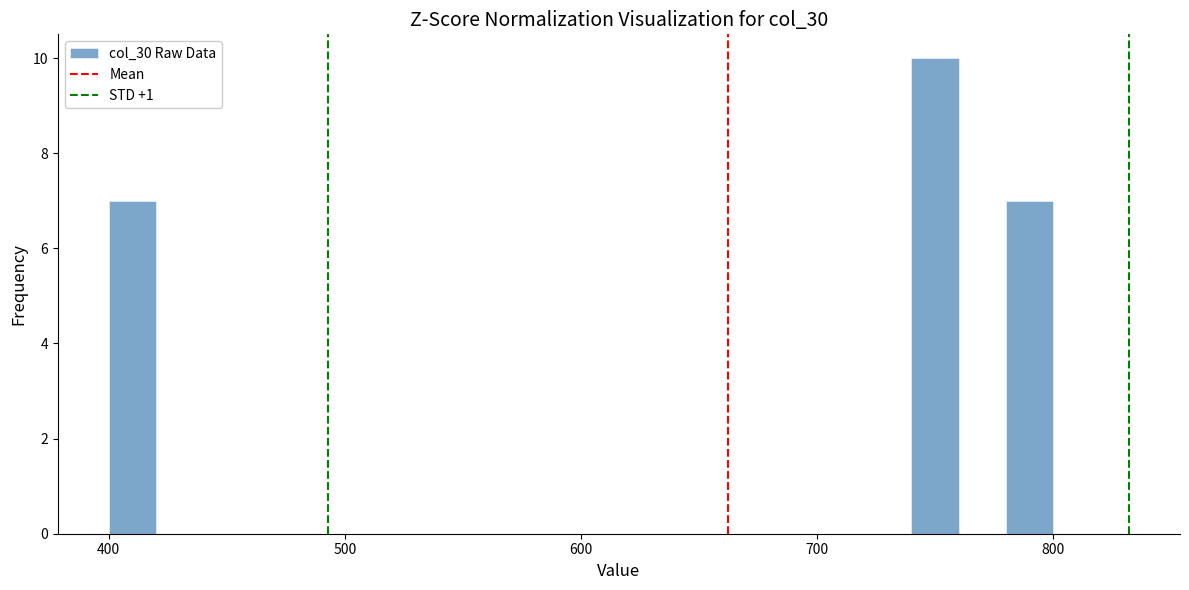

Read against the x-axis, roughly where is the centre of the tallest bar?

750